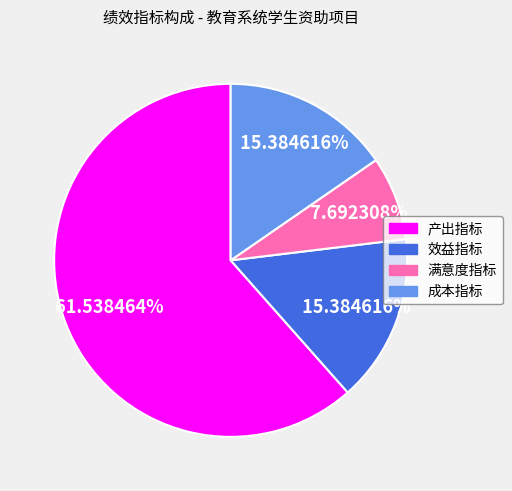

What is the total percentage of 成本指标 and 满意度指标?

23.1%